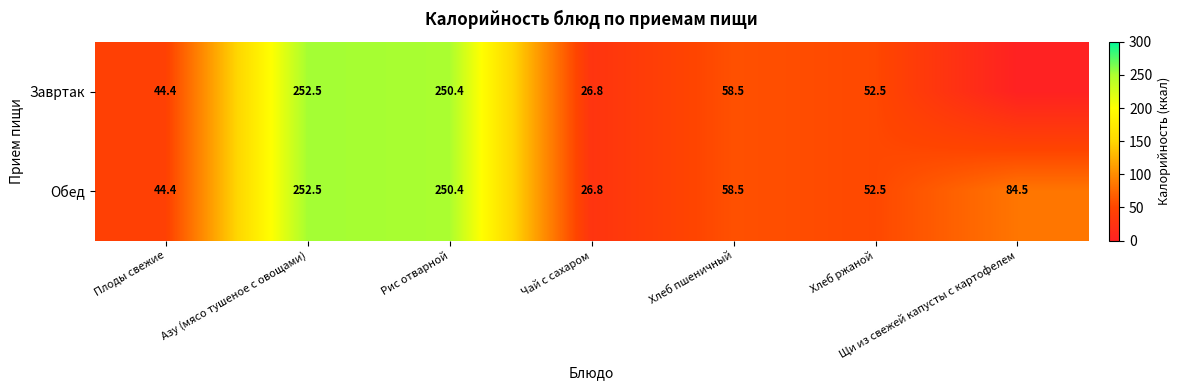

Which category has the lowest value in the Обед series?

Чай с сахаром